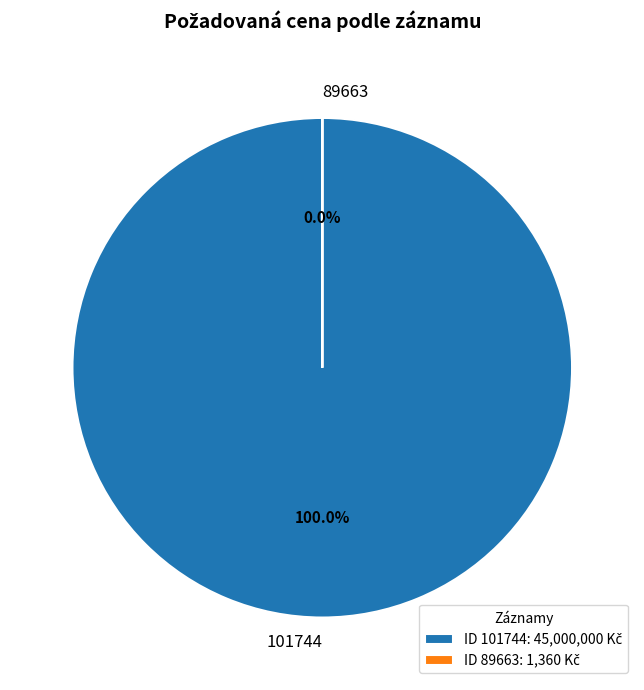

To the nearest percent, what is the difference between the 101744 and 89663 slice percentages?

100%